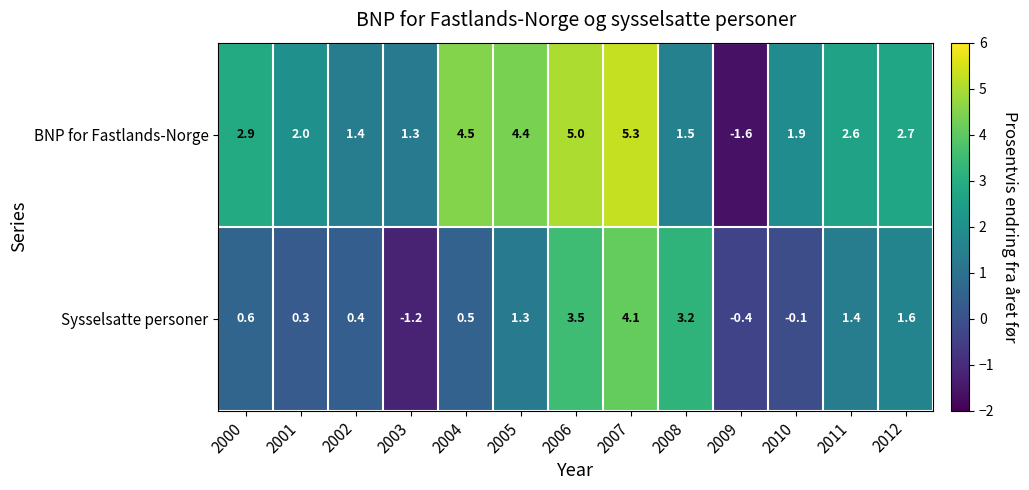

Rank the series by their maximum value, from lowest to highest.

row_1, row_0